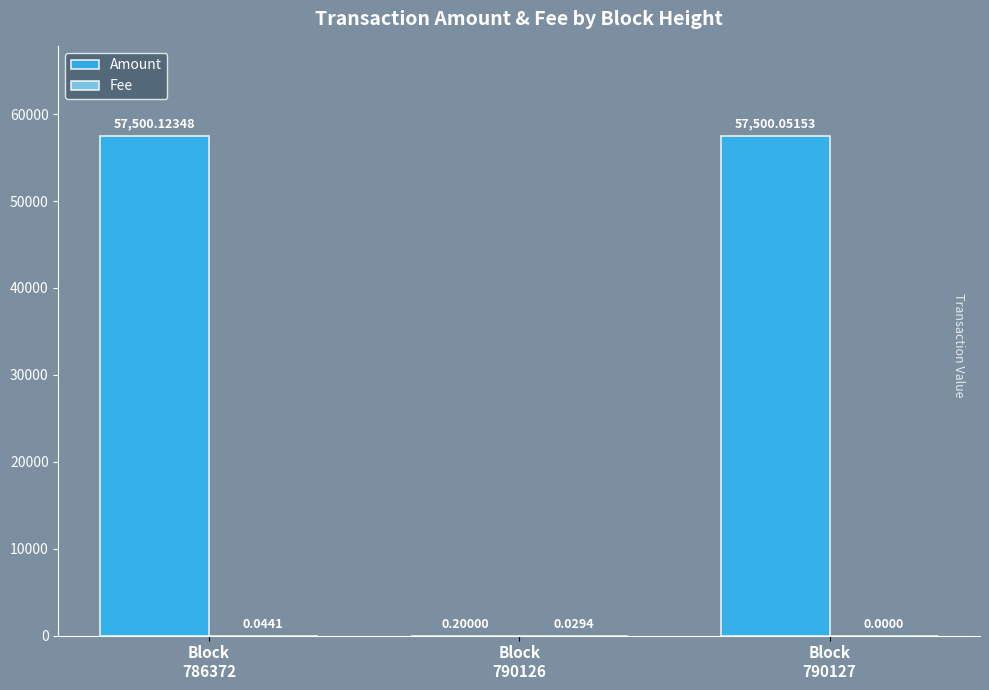

What is the sum of all Amount values?

115000.4